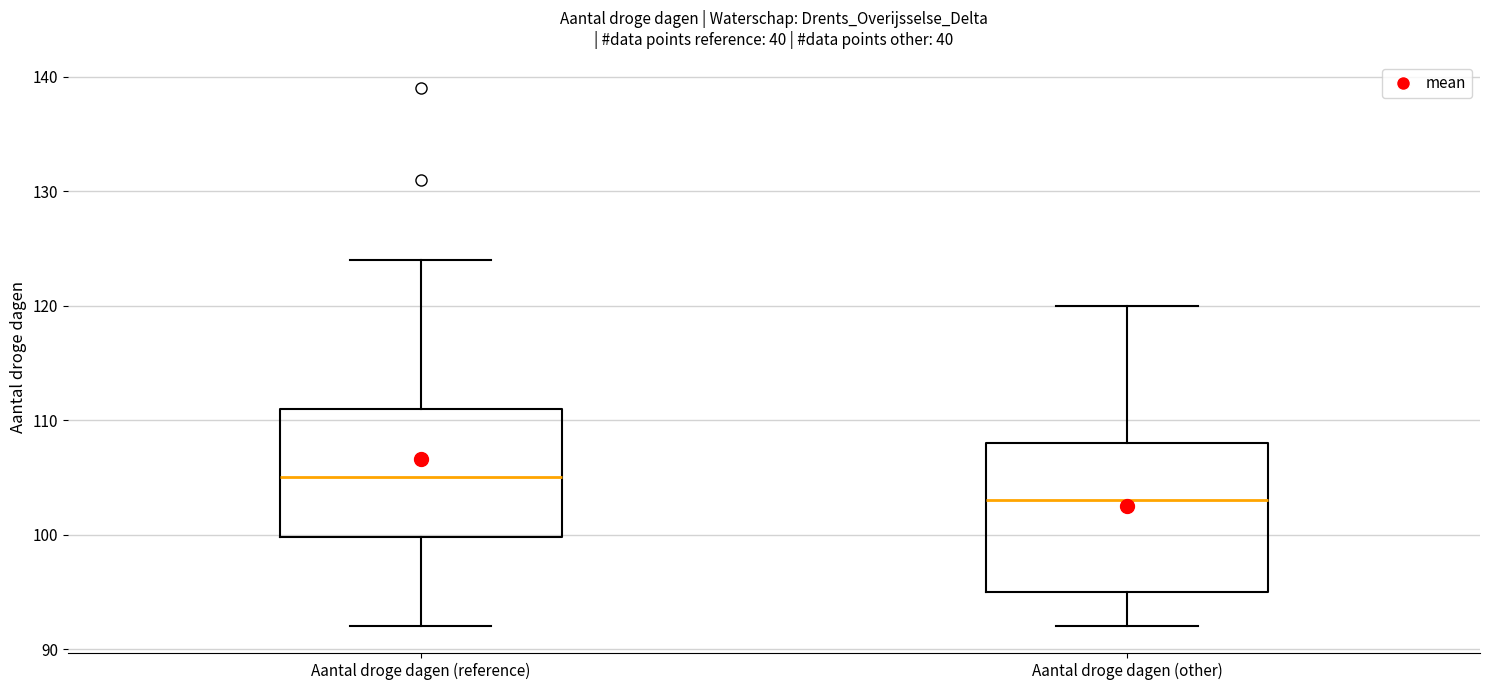

Reading left to right, transcribe this box plot: for each box, give where its median line is, the range the box spans, and where its two whiskers end, as read against the y-axis. The values are not printed on the chart, so give them approximately, as read against the axis.

Aantal droge dagen (reference): median 105, box 100 to 111, whiskers 92 to 124
Aantal droge dagen (other): median 103, box 95 to 108, whiskers 92 to 120